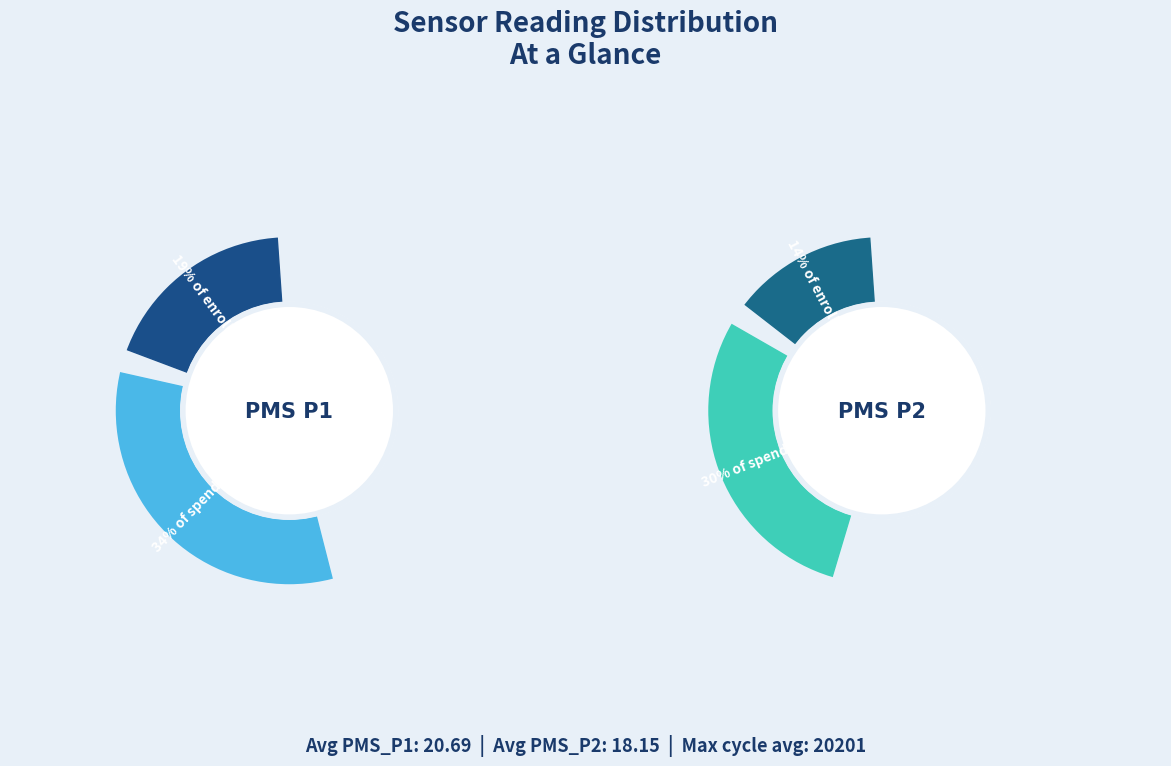

Does 38 account for over 50% of the chart?

No